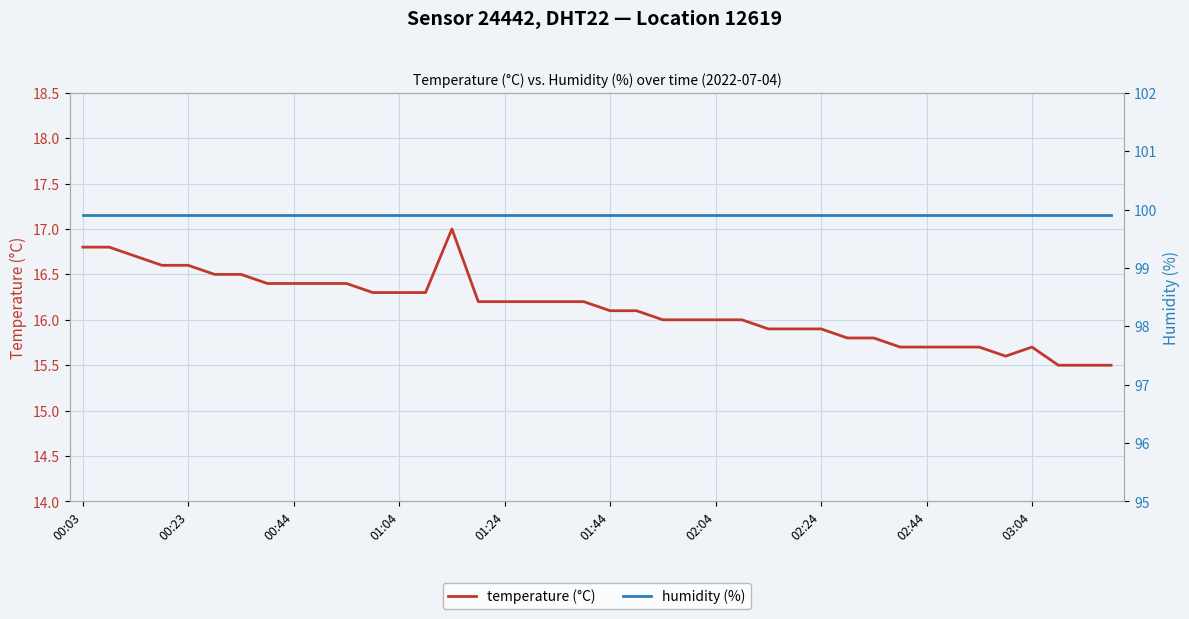

What is the average value of the temperature (°C) series?

16.1